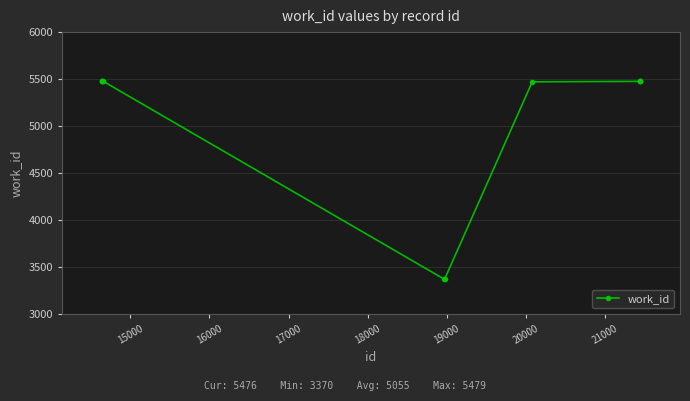

What is the average value?

5055